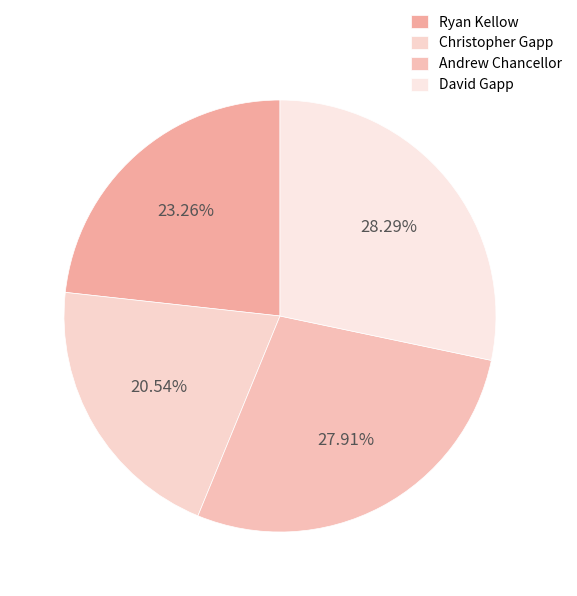

Does any single category account for the majority?

No